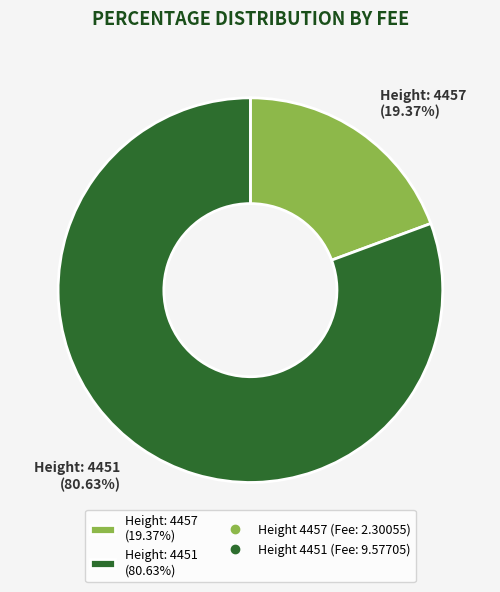

Does Height: 4457 (19.37%) account for over 50% of the chart?

No